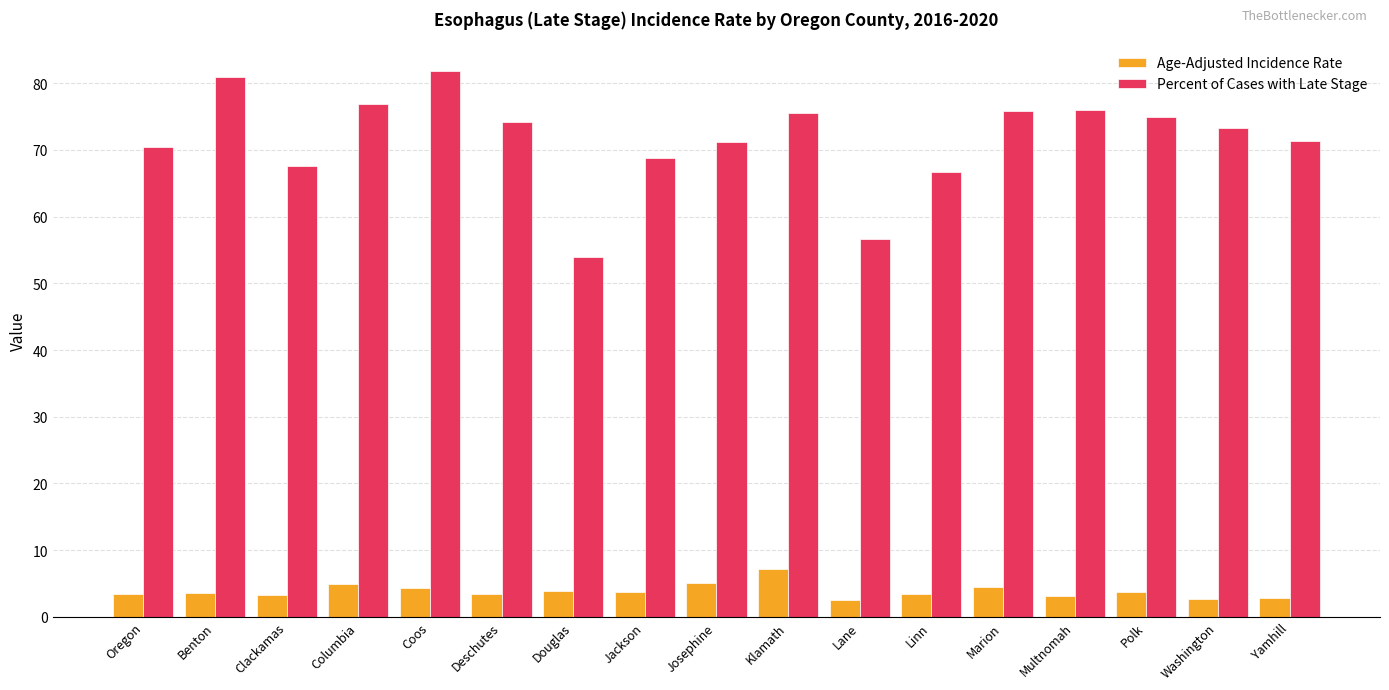

What is the spread (max minus min) of values at Marion?

71.3